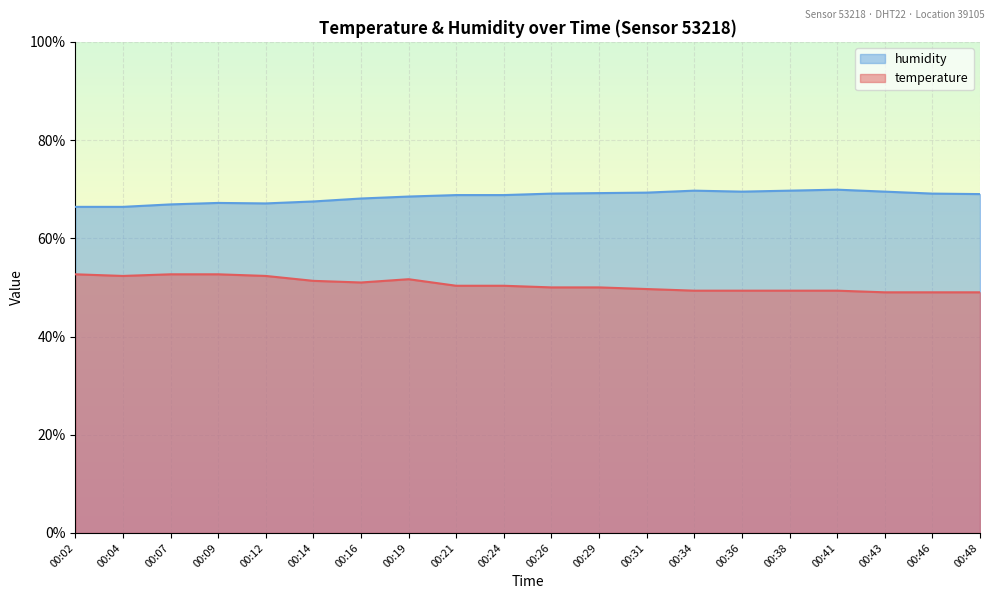

How many data points in temperature are less than 50?

8